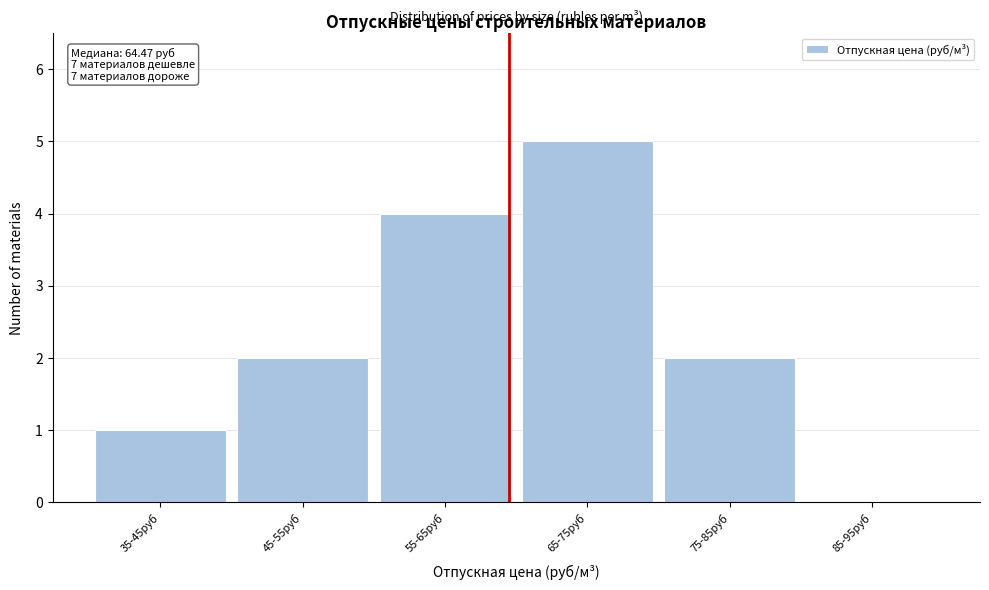

Reading left to right, what are all the values shown in this chart?

35-45руб=1	45-55руб=2	55-65руб=4	65-75руб=5	75-85руб=2	85-95руб=0